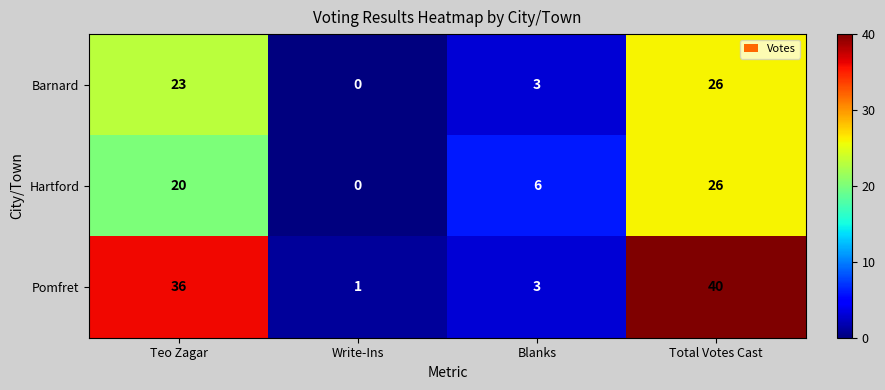

What is the approximate value of Pomfret at Total Votes Cast?

40